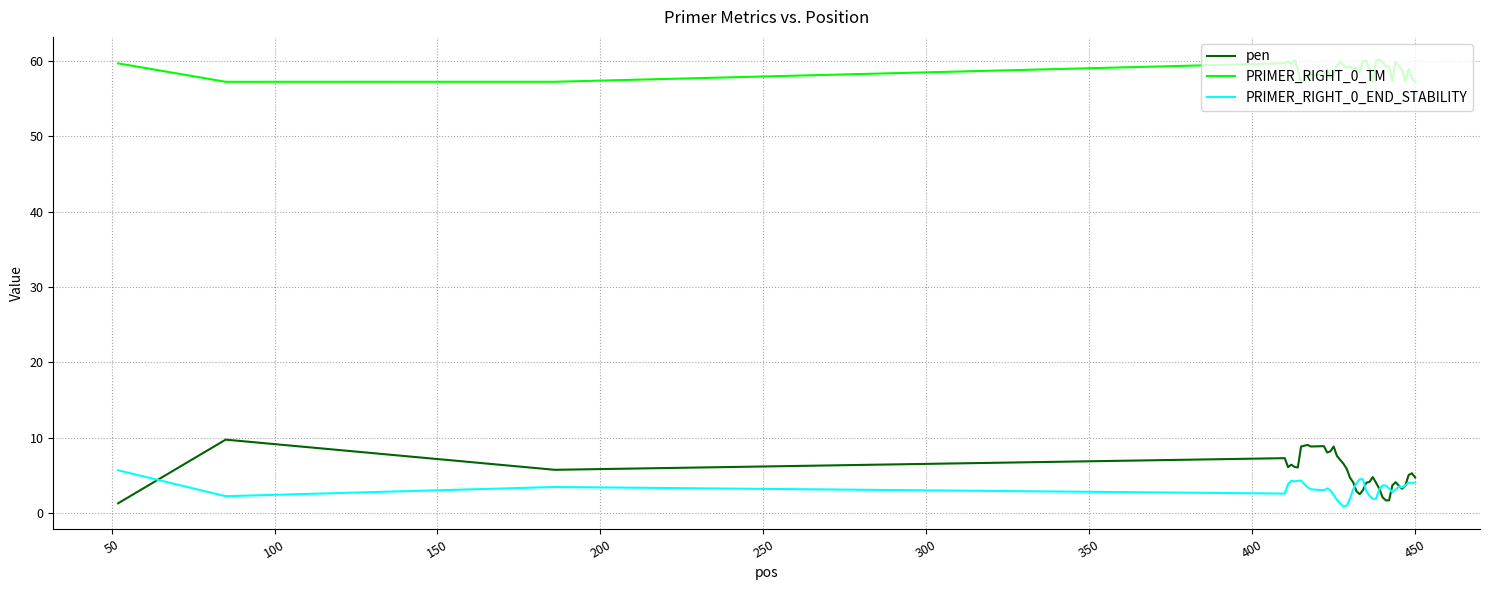

What is the maximum value shown in the chart?

60.2